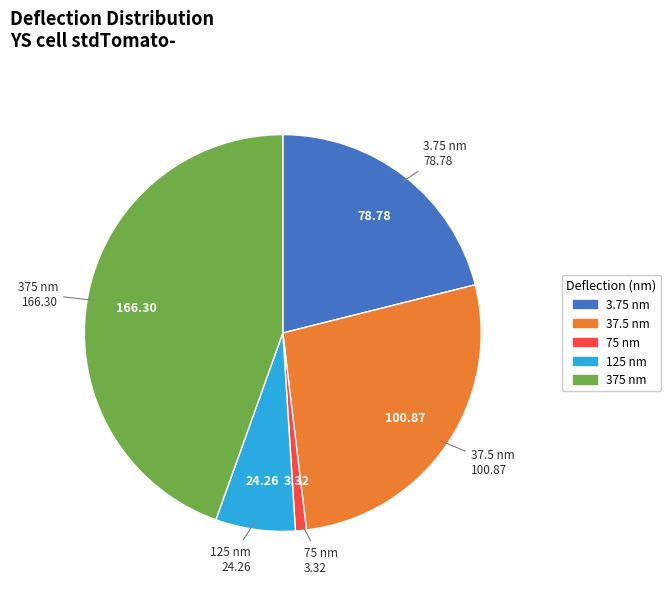

Approximately how many times larger is the value at 3.75 nm compared to 125 nm?

3.2